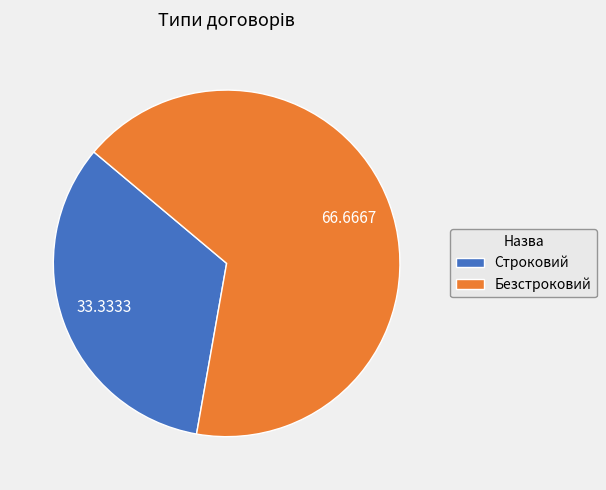

Which slice represents more than half of the pie?

Безстроковий